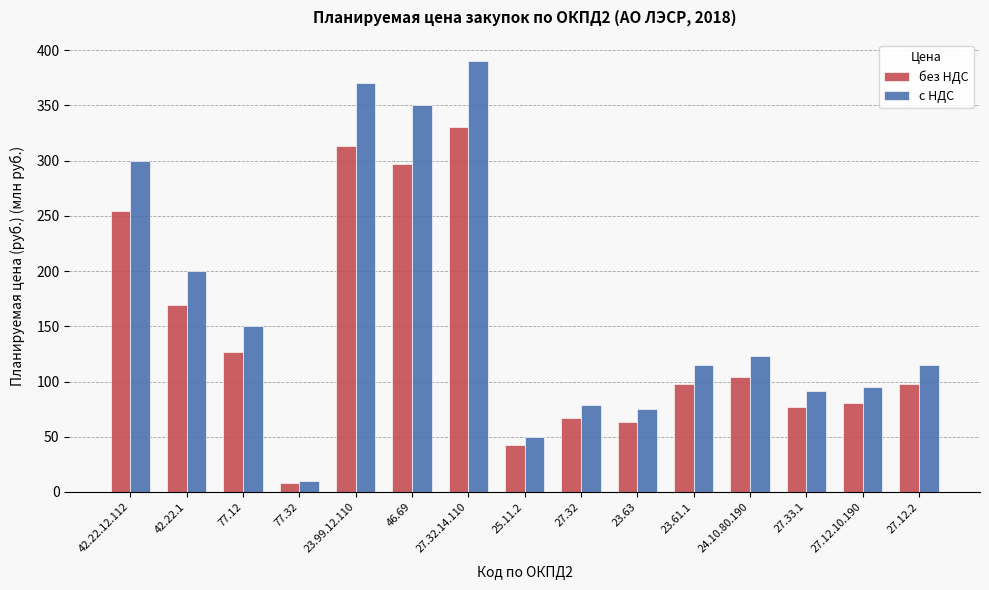

List the series in order of their overall mean, lowest first.

без НДС, с НДС